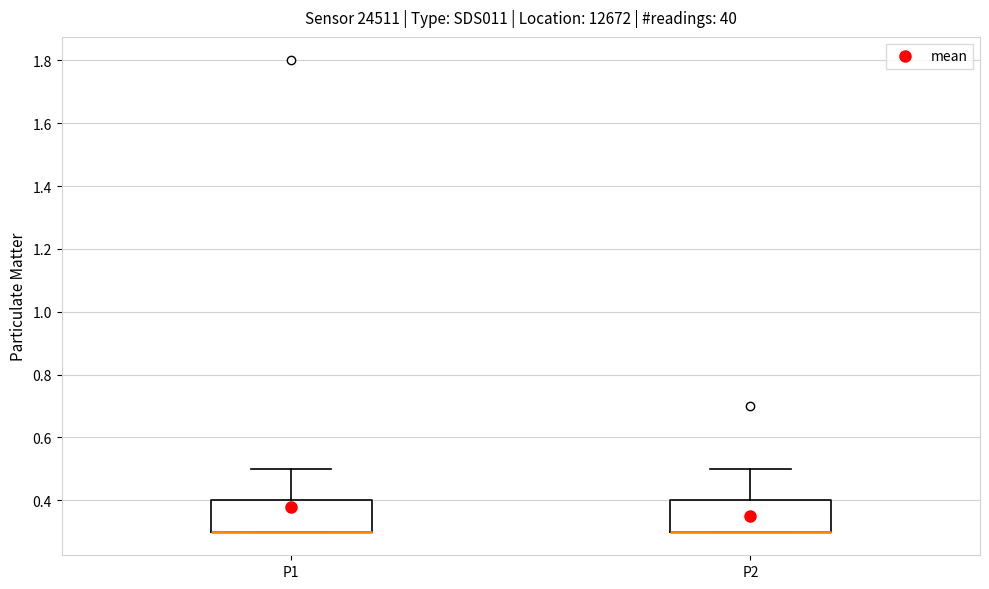

Where does the upper whisker of the box for P2 end on the y-axis? The values are not printed on the chart, so give them approximately, as read against the axis.

0.5